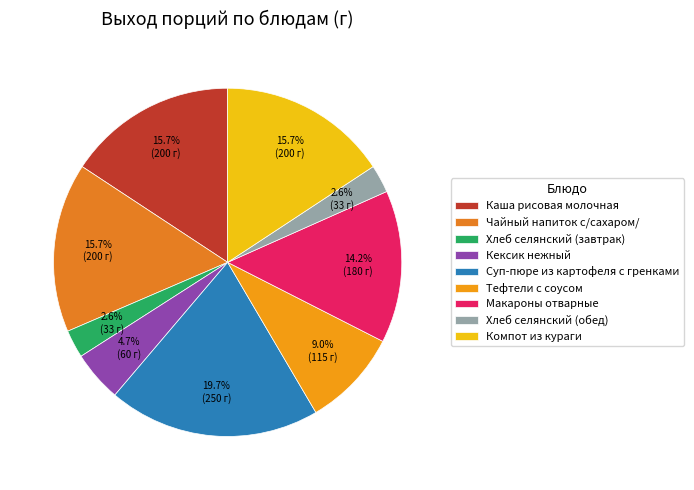

How many slices are in this pie chart?

9